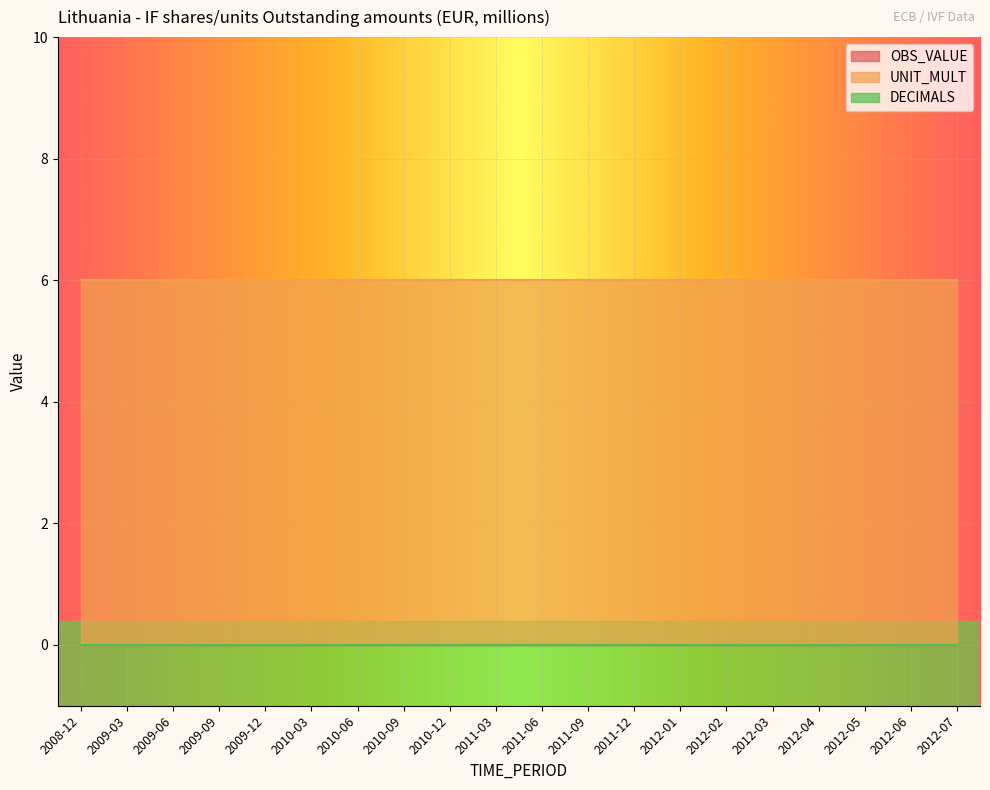

What is the minimum value for UNIT_MULT?

6